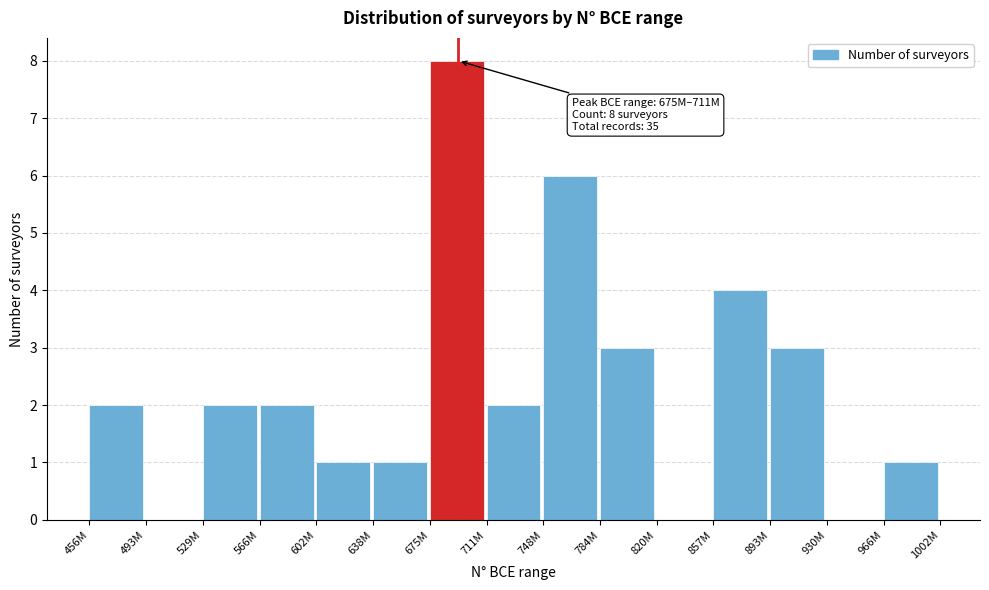

Reading right to left, extract all data points from this chart.

966M=1	930M=0	893M=3	857M=4	820M=0	784M=3	748M=6	711M=2	675M=8	638M=1	602M=1	566M=2	529M=2	493M=0	456M=2